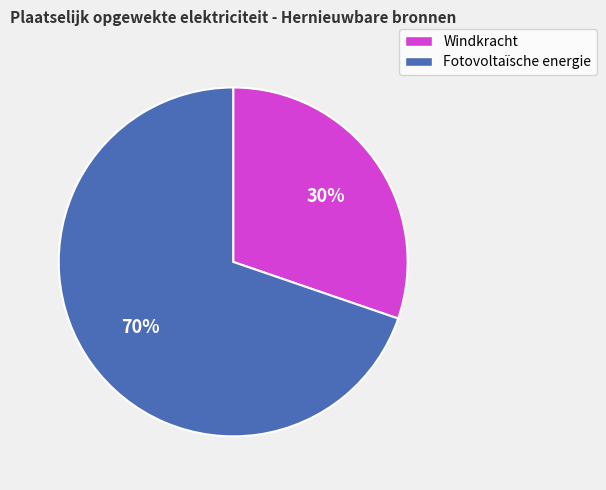

The Fotovoltaïsche energie slice represents 70% of the pie. True or false?

True